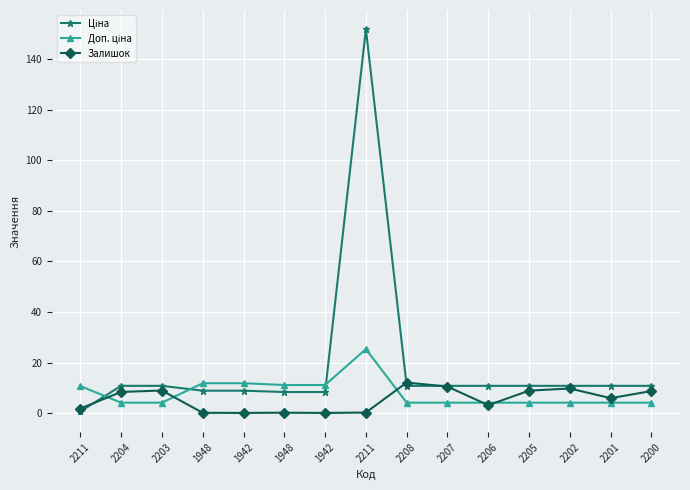

How many categories are shown in the chart?

15